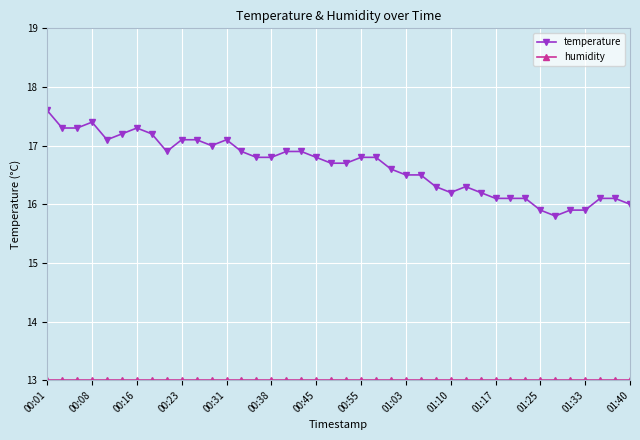

How many series are shown in this chart?

2